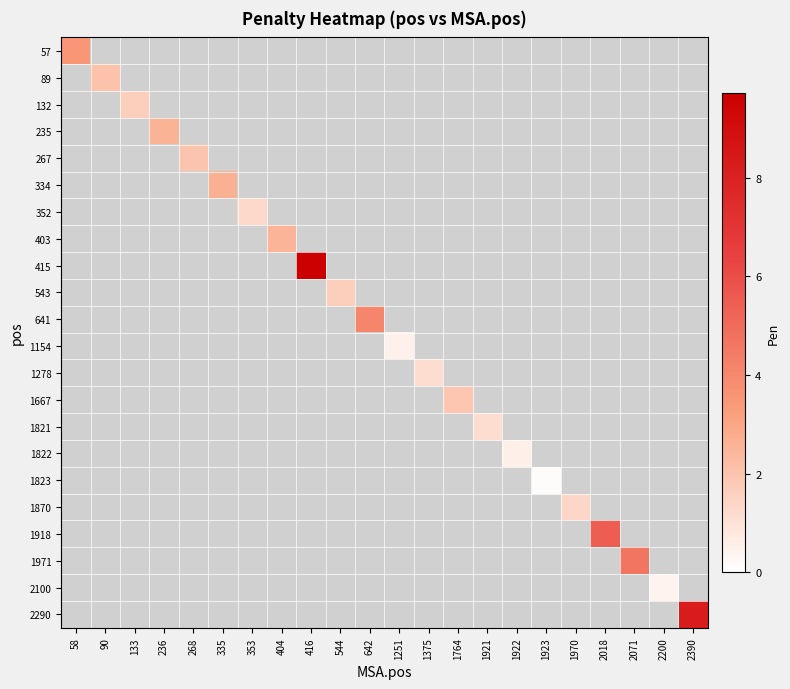

Rank the series at 335 from lowest to highest value.

57, 89, 132, 235, 267, 352, 403, 415, 543, 641, 1154, 1278, 1667, 1821, 1822, 1823, 1870, 1918, 1971, 2100, 2290, 334